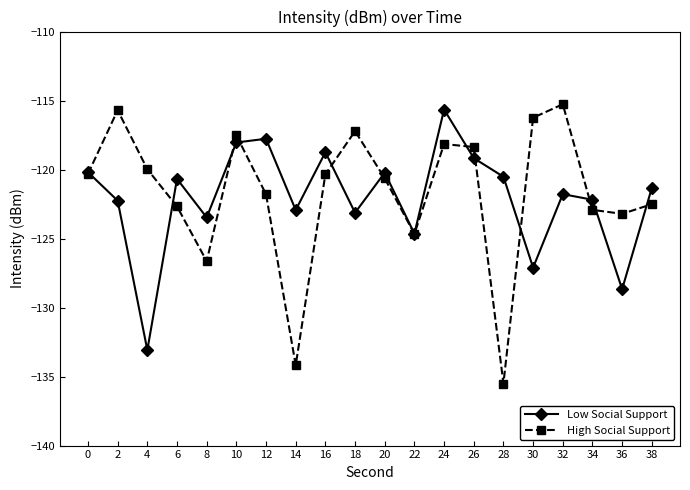

What are all the series names shown in the legend?

Low Social Support, High Social Support